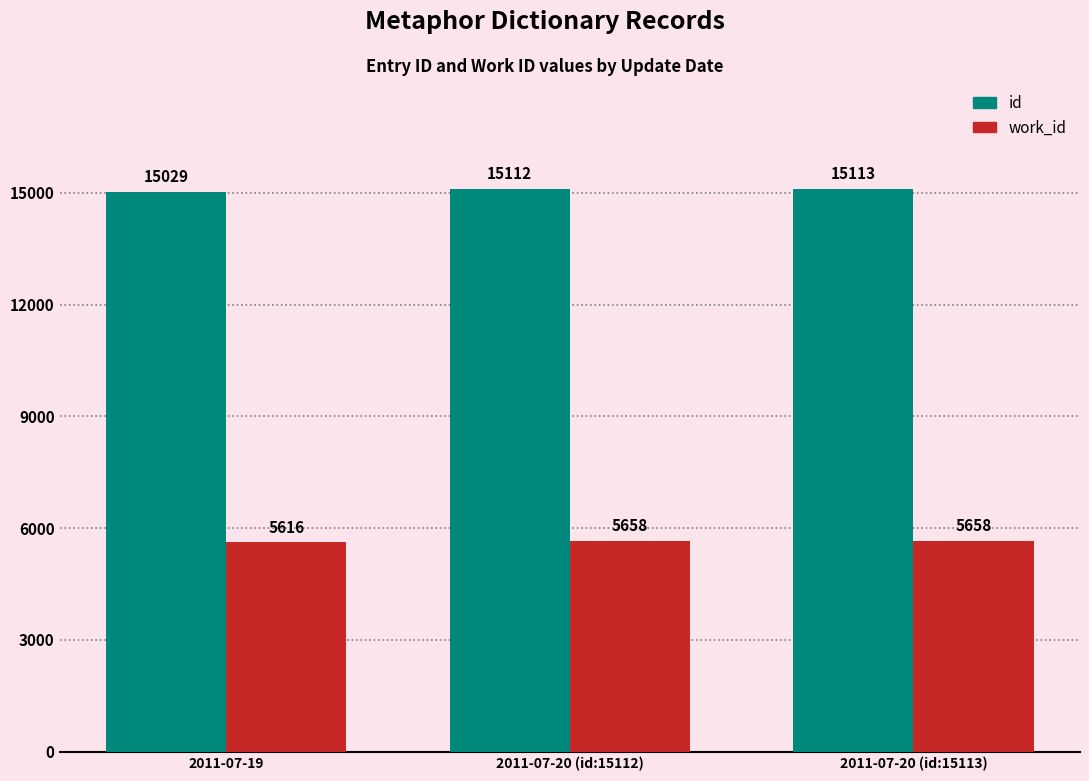

Between 2011-07-19 and 2011-07-20 (id:15113), which series saw the biggest shift?

id